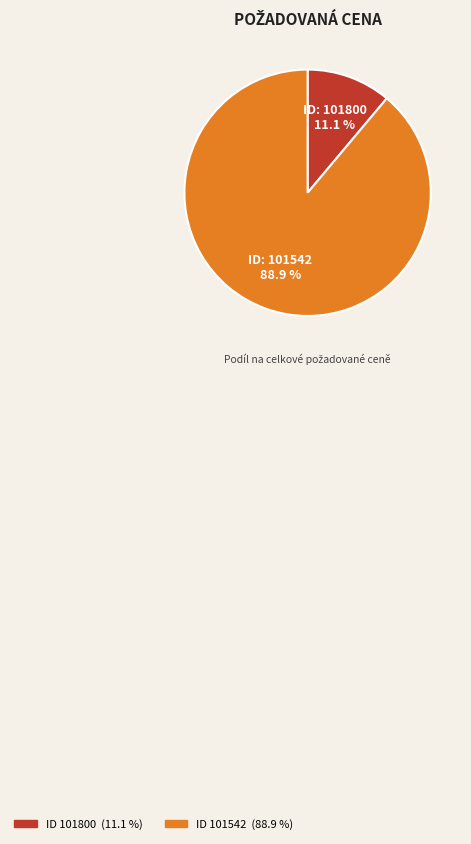

Is there a majority slice in this chart?

Yes